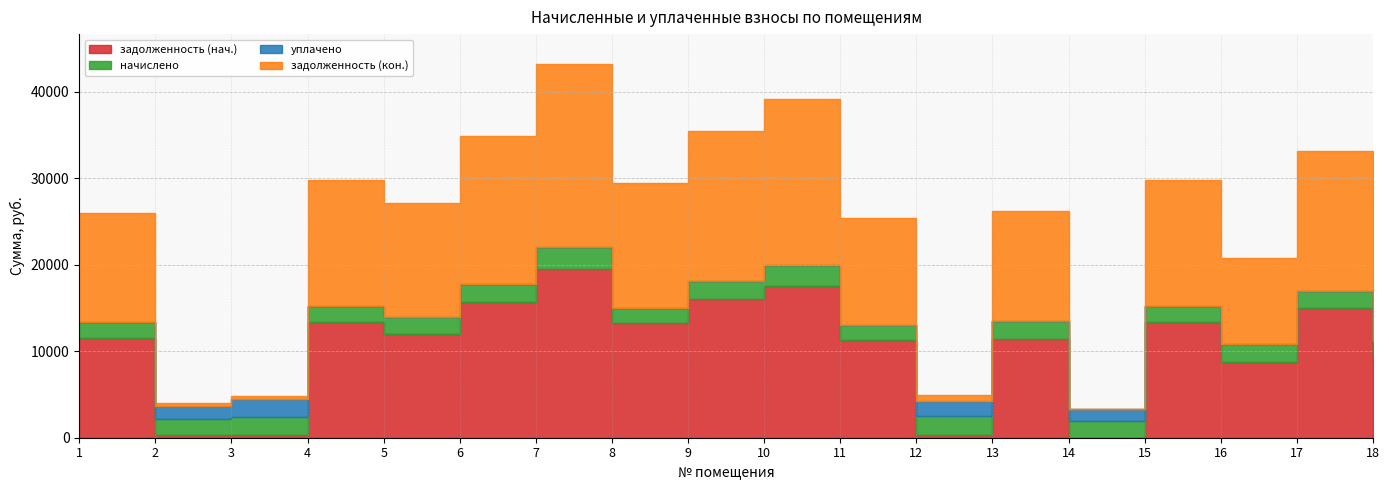

What is the sum of the уплачено values at 12 and 3?

3818.2